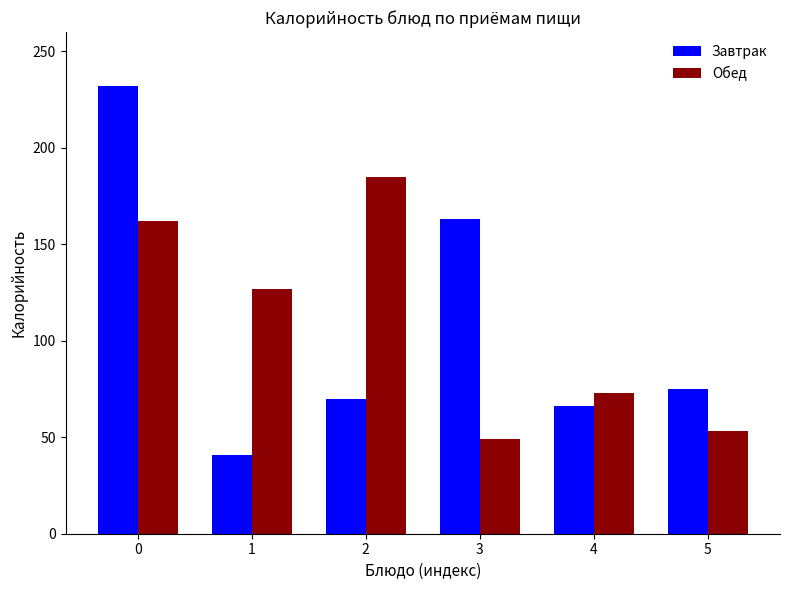

Are the bars horizontal?

No